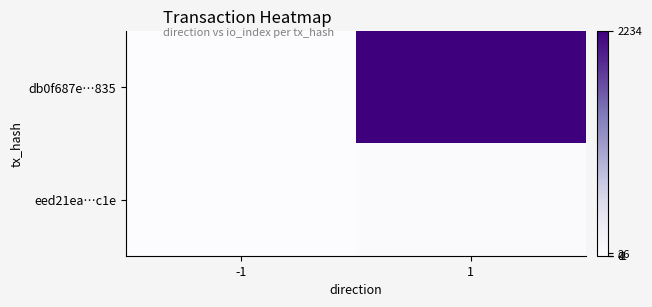

List the series in order of their peak value, lowest first.

eed21ea…c1e, db0f687e…835